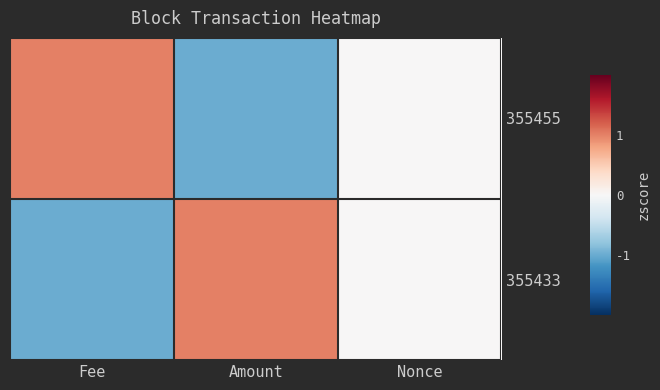

At which category is the sum across all series the highest?

Fee